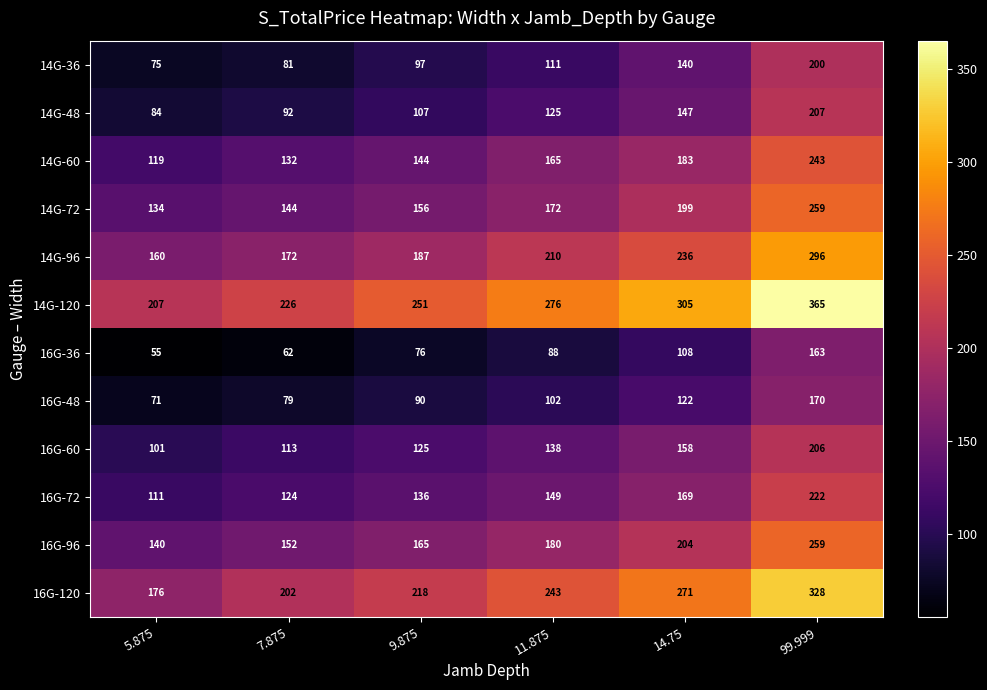

Rank the series at 9.875 from lowest to highest value.

16G-36, 16G-48, 14G-36, 14G-48, 16G-60, 16G-72, 14G-60, 14G-72, 16G-96, 14G-96, 16G-120, 14G-120